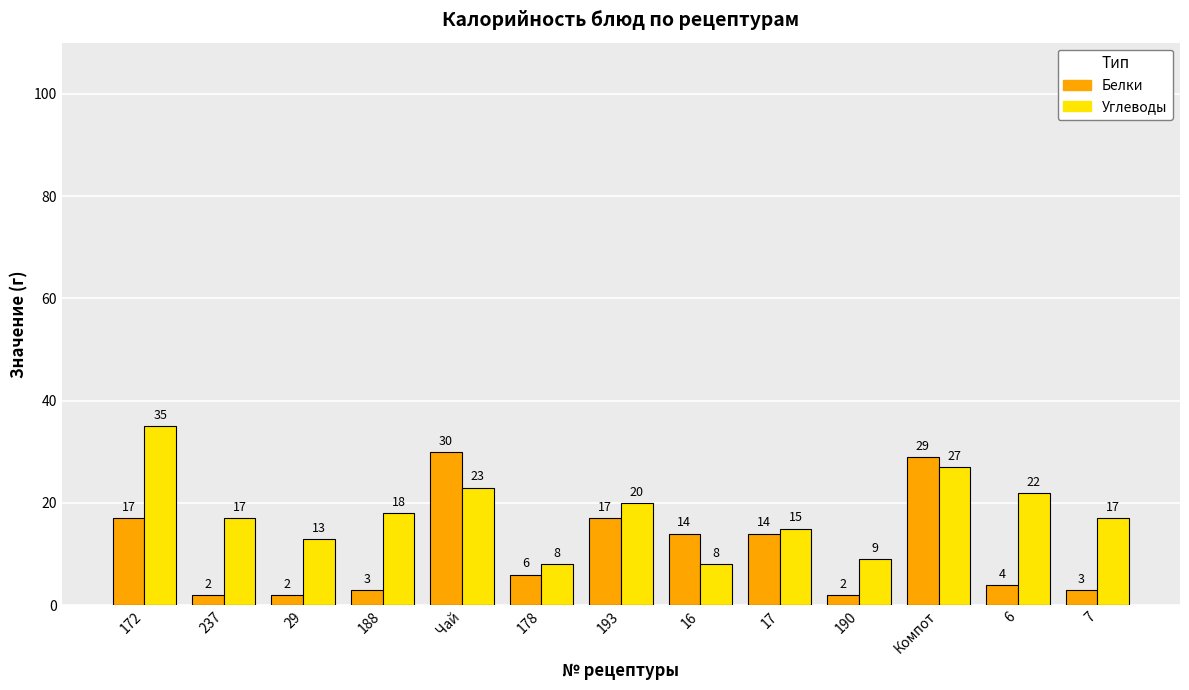

At 178, list the series in order from largest to smallest.

Углеводы, Белки